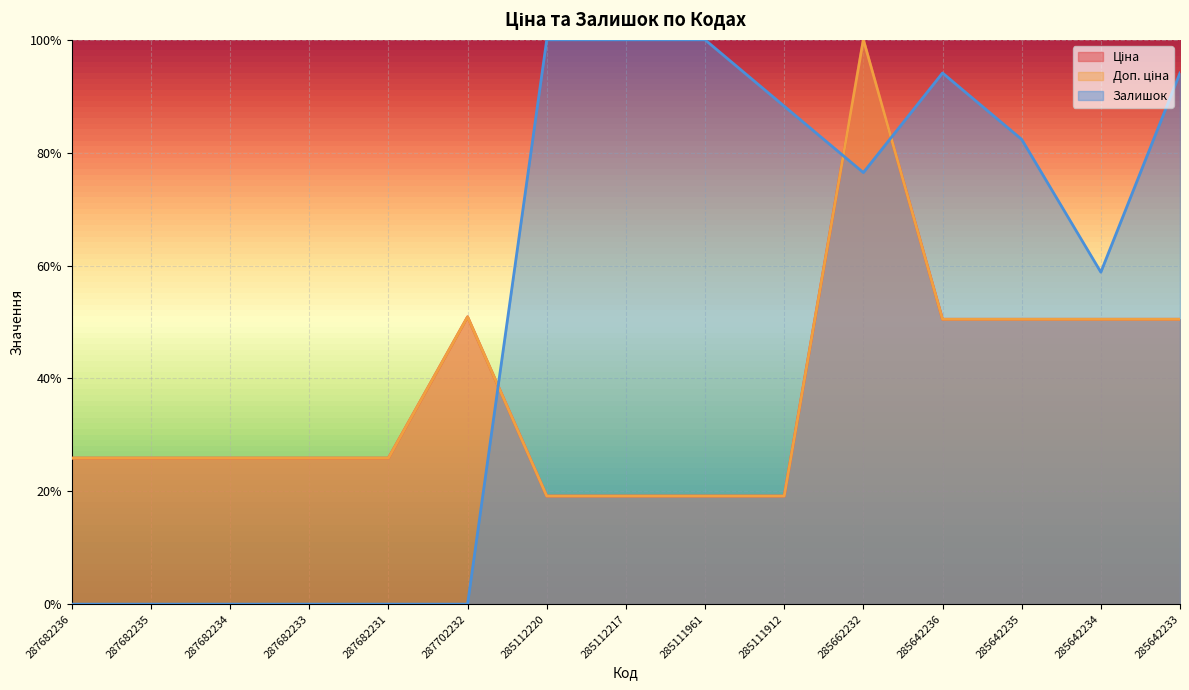

Is it true that Залишок equals 1.0 at 285111961?

True